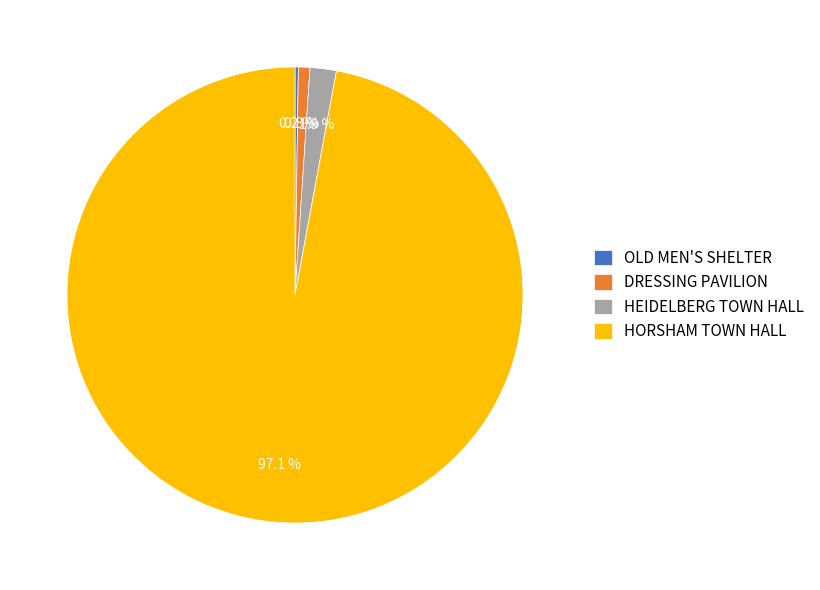

What is the largest slice in the pie chart?

HORSHAM TOWN HALL